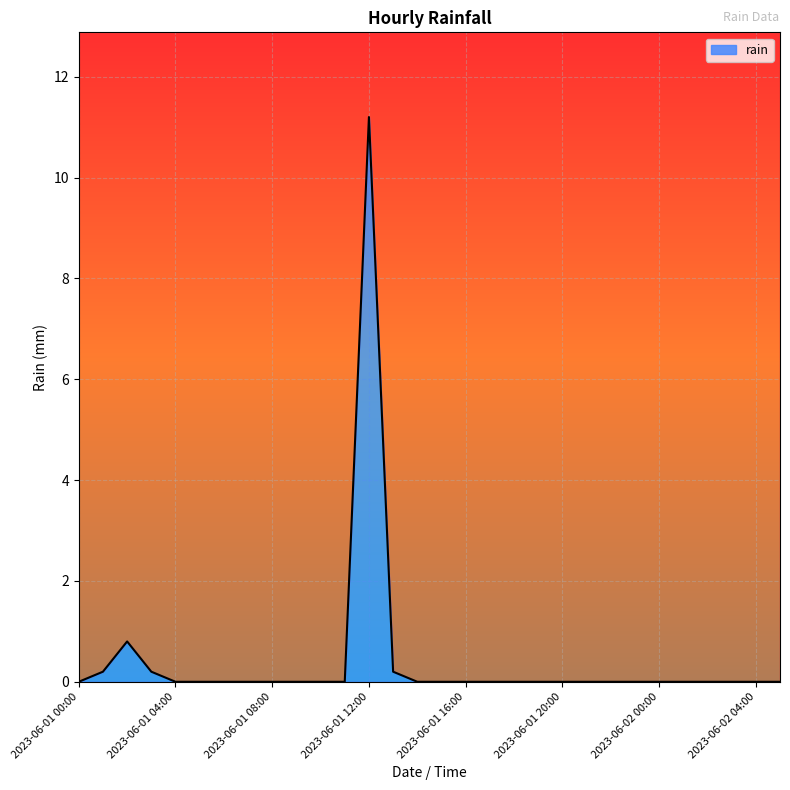

The chart shows a value of 6.7 at 2023-06-01 17:00. True or false?

False